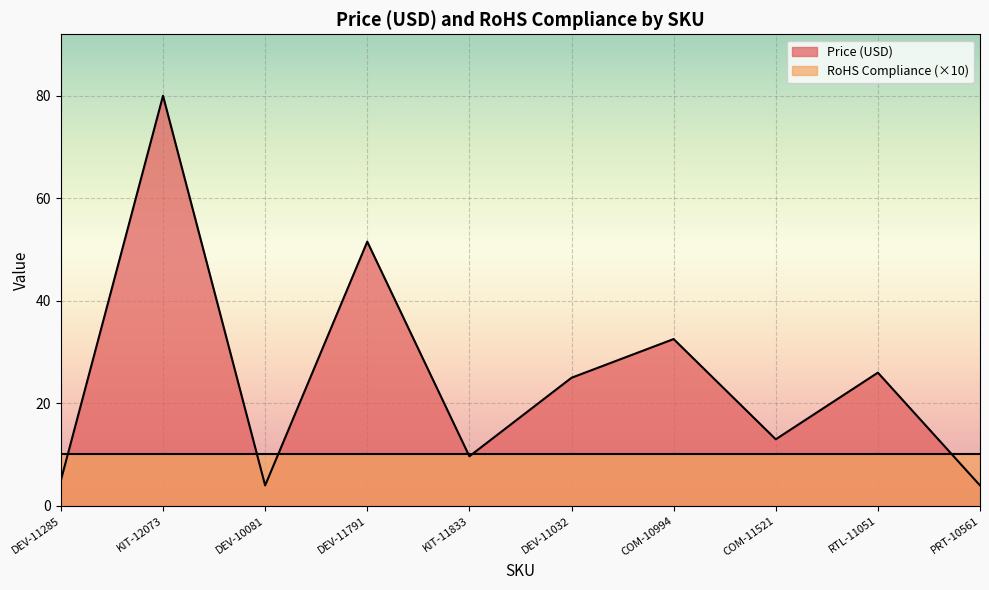

How many data points are above 24?

5